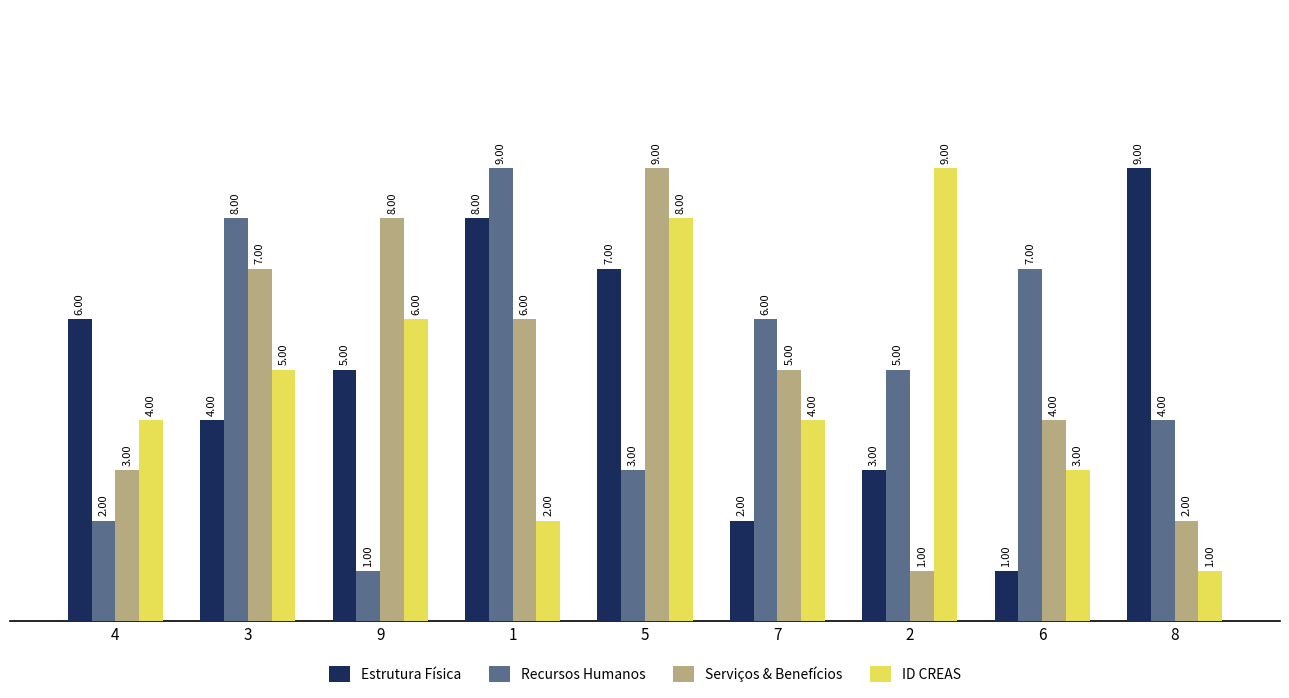

The Serviços & Benefícios series shows 5 at 5. True or false?

False